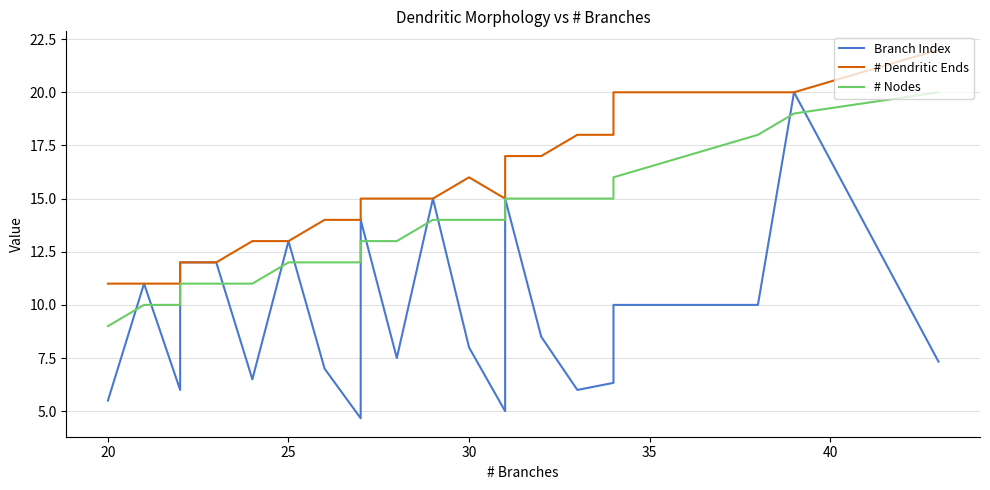

After their last crossing, which series has the higher values: Branch Index or # Nodes?

# Nodes